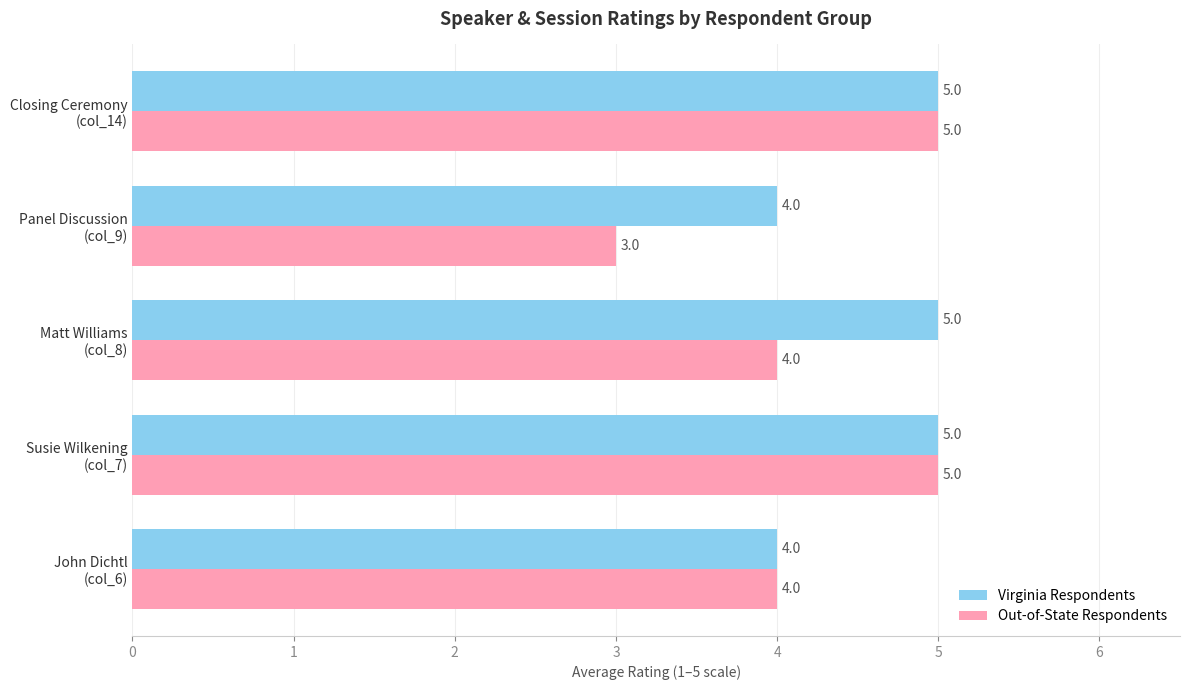

What is the minimum value shown in the chart?

3